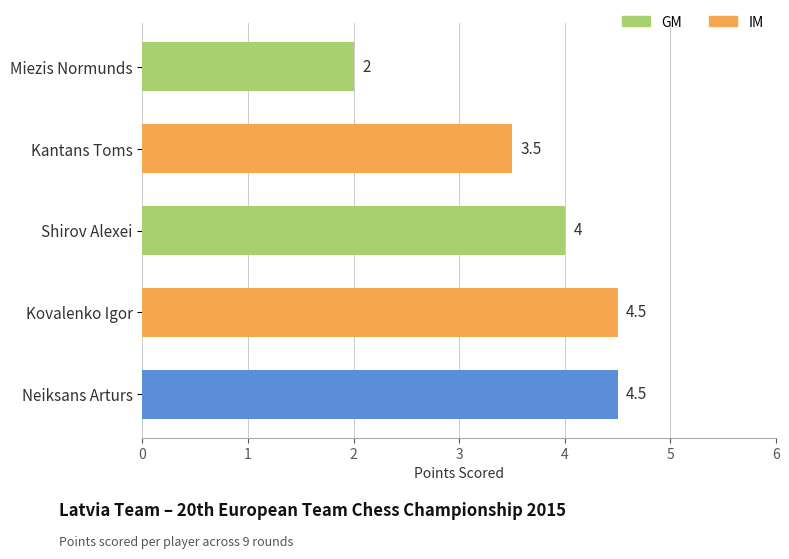

What is the change in value from Kovalenko Igor to Shirov Alexei?

-0.5